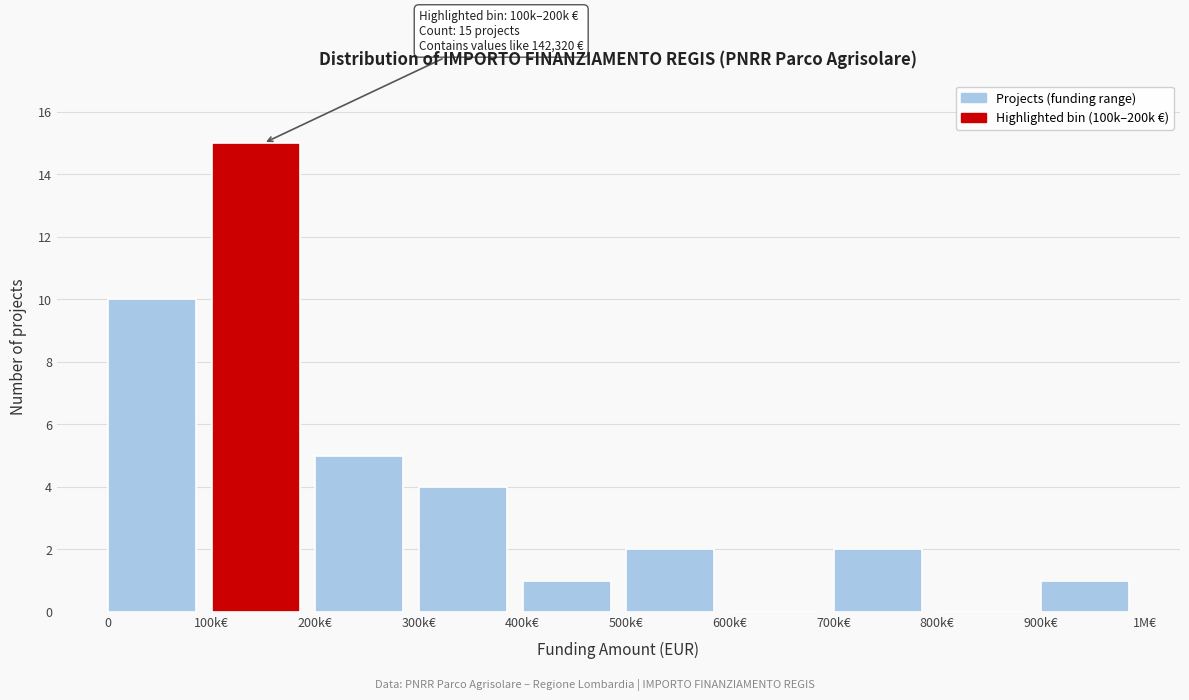

Reading left to right, list all the values displayed in this chart.

0=10	100k€=15	200k€=5	300k€=4	400k€=1	500k€=2	600k€=0	700k€=2	800k€=0	900k€=1